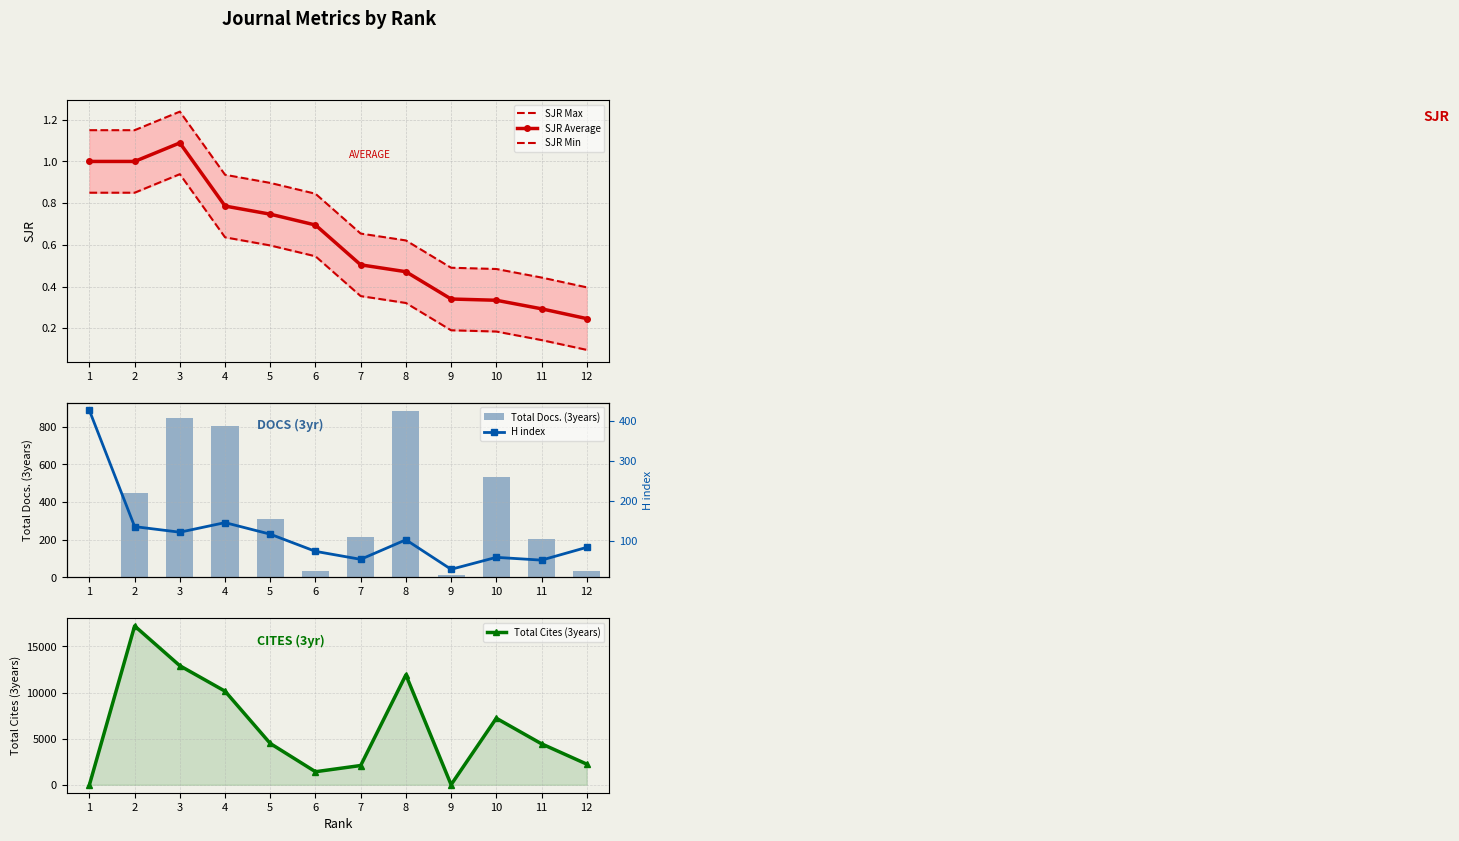

What is the sum of the Total Cites (3years) values at 4 and 10?

17357.0